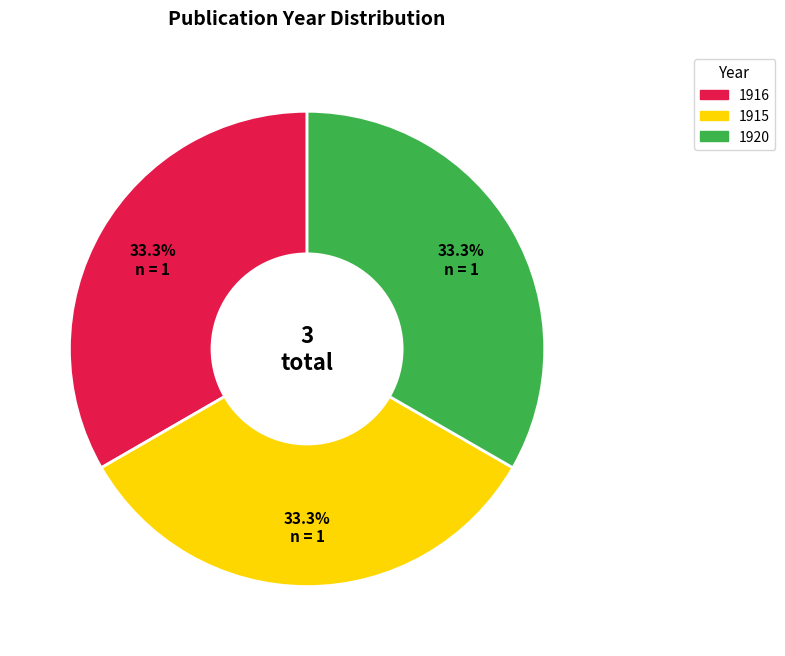

To the nearest percent, what percentage of the pie is 1920?

33%